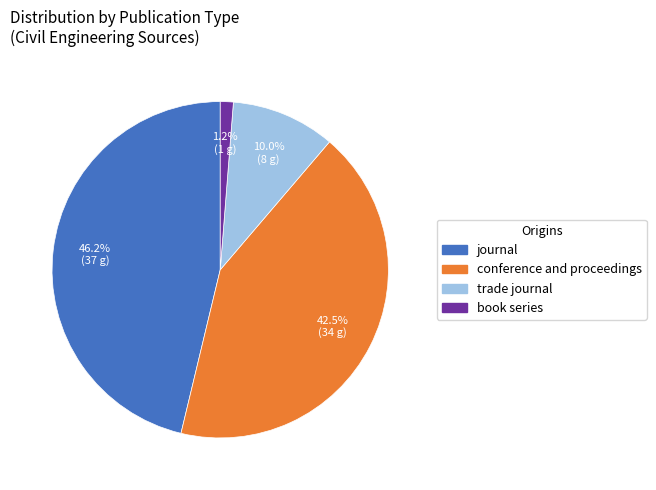

Is book series the majority of the pie?

No